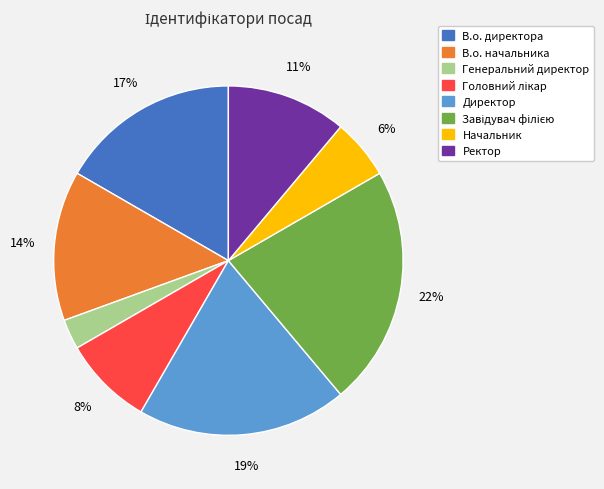

Between Ректор and Генеральний директор, which is larger?

Ректор